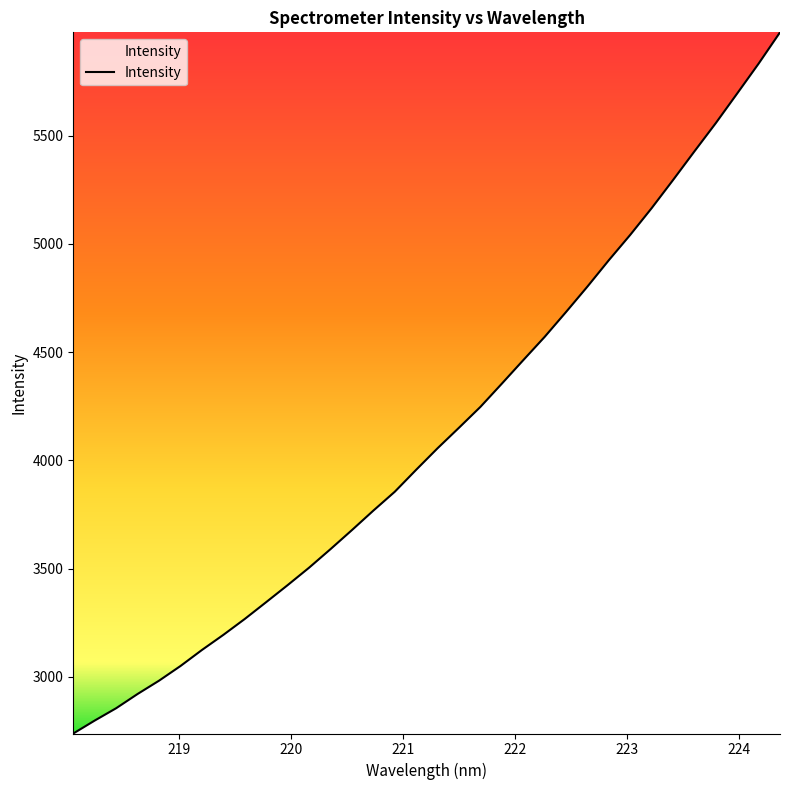

What is the minimum value shown in the chart?

2737.7